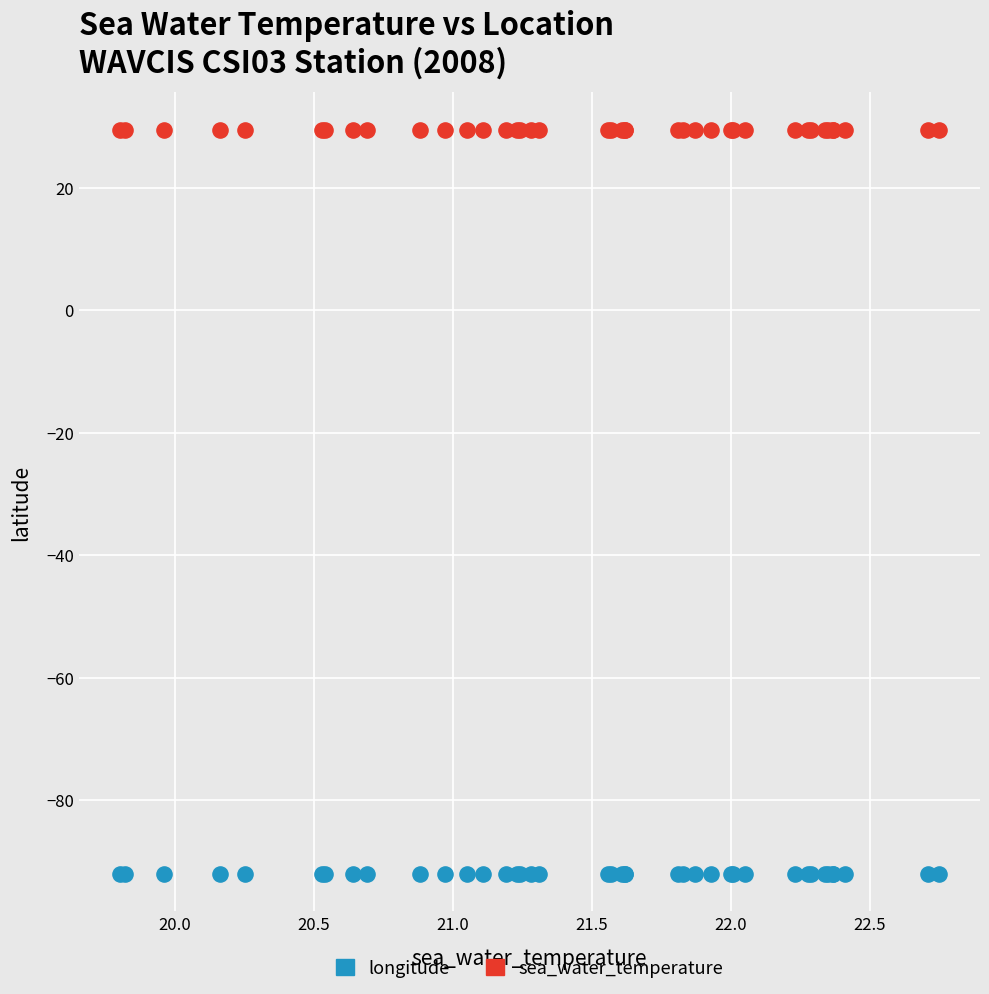

Which series reaches the maximum Y coordinate?

sea_water_temperature